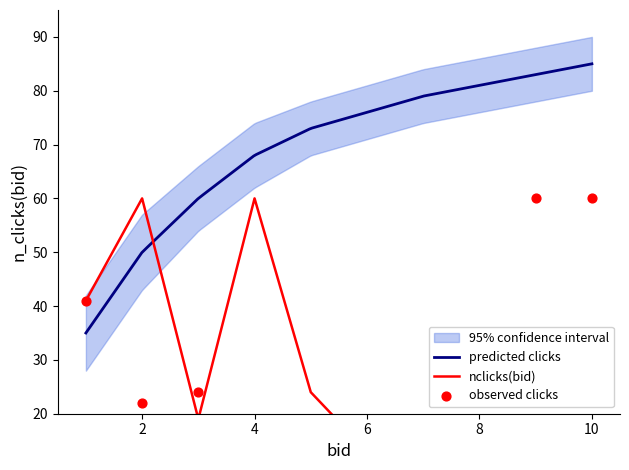

At which category is the sum across all series the highest?

10